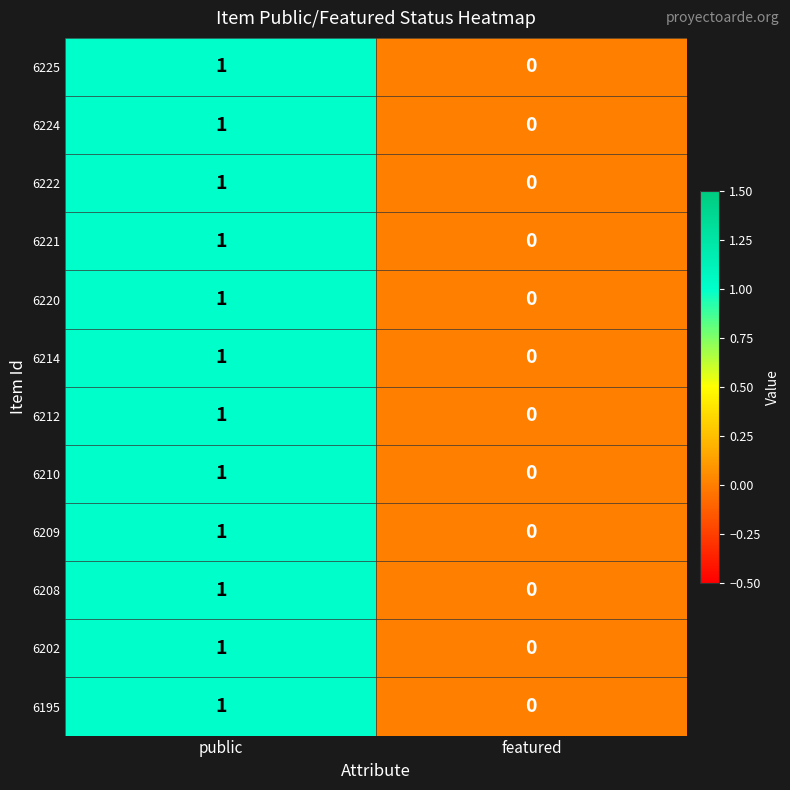

Is it true that 6224 equals 0 at featured?

True